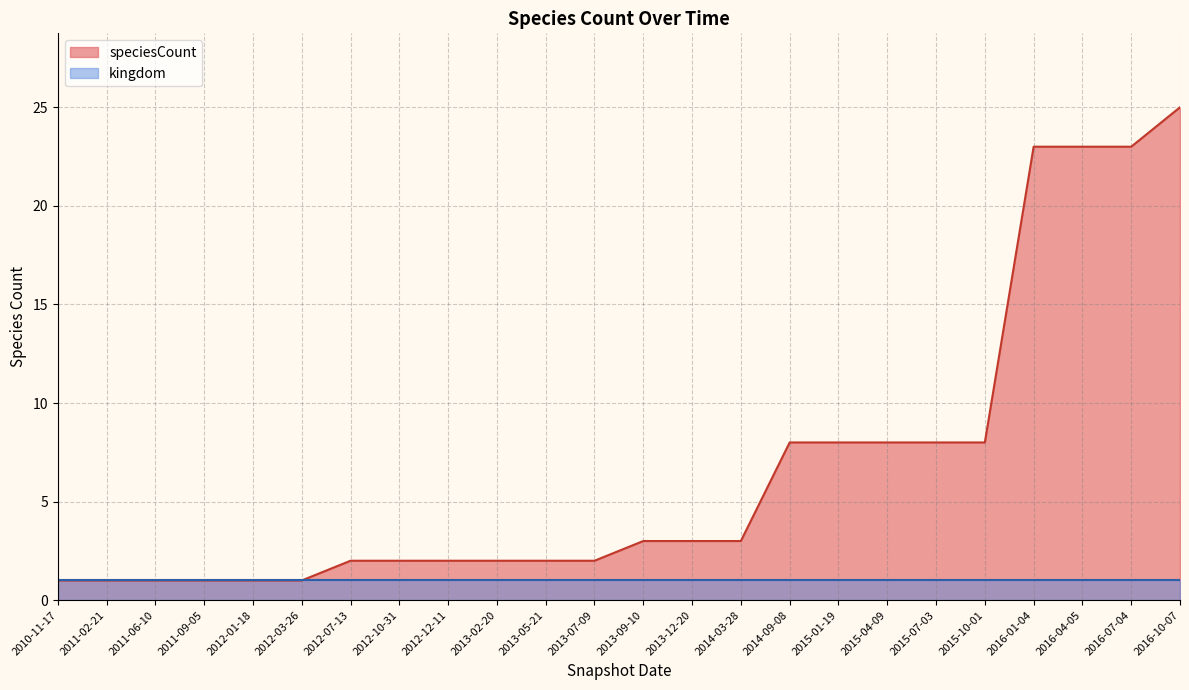

True or false: kingdom and speciesCount cross at least once.

False